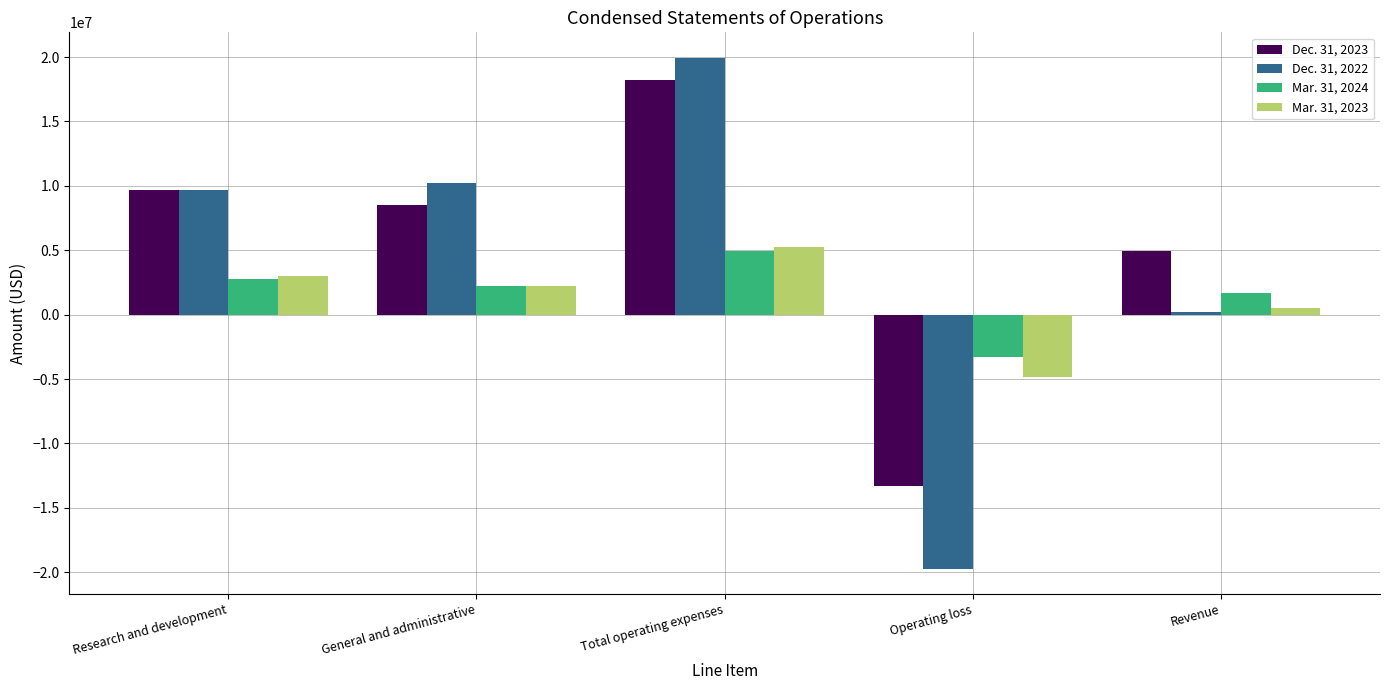

Is the value of Dec. 31, 2023 at Revenue greater than the value of Dec. 31, 2022 at Revenue?

Yes